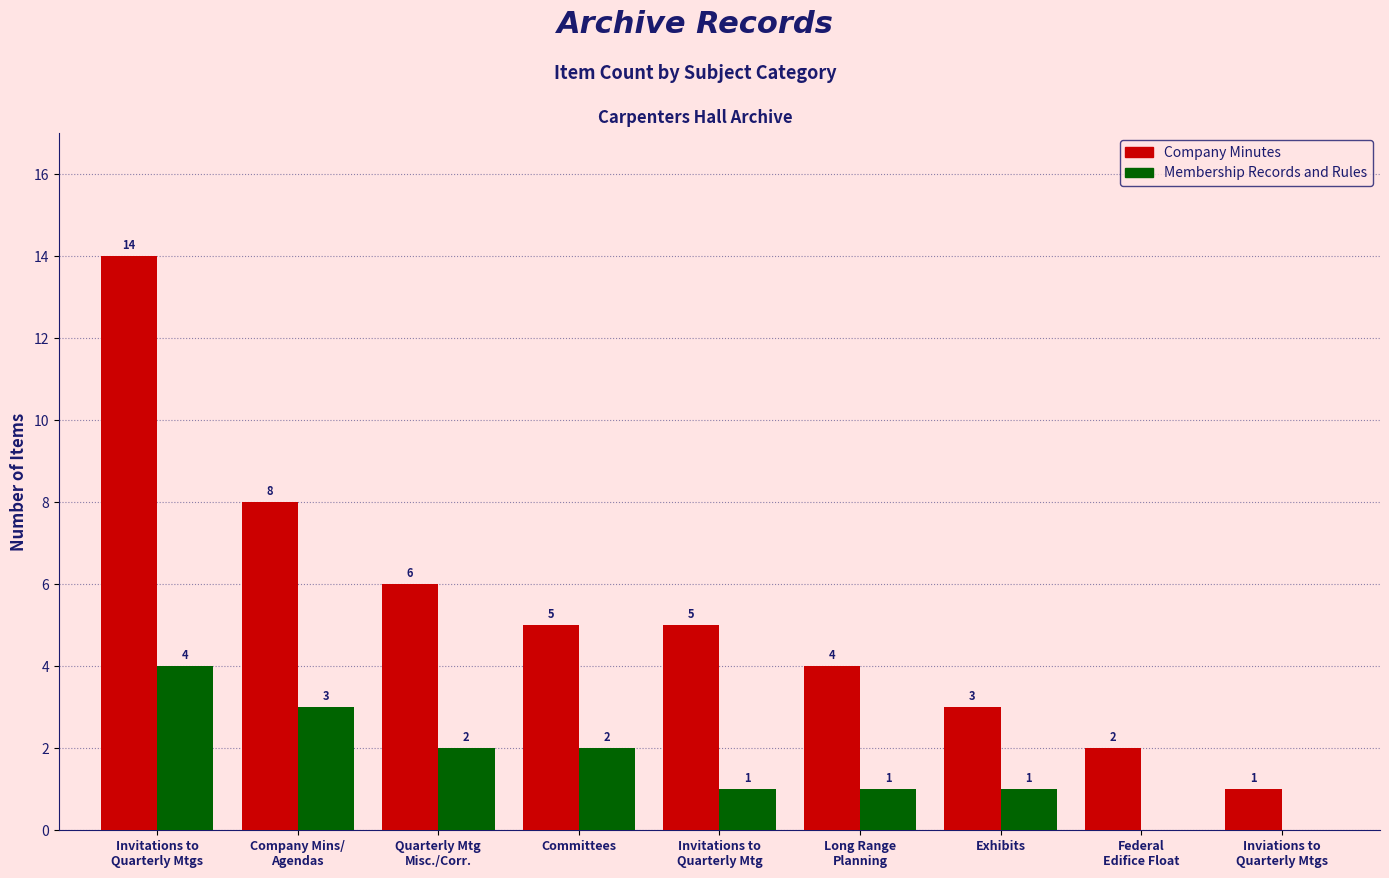

How many groups of bars are there?

9